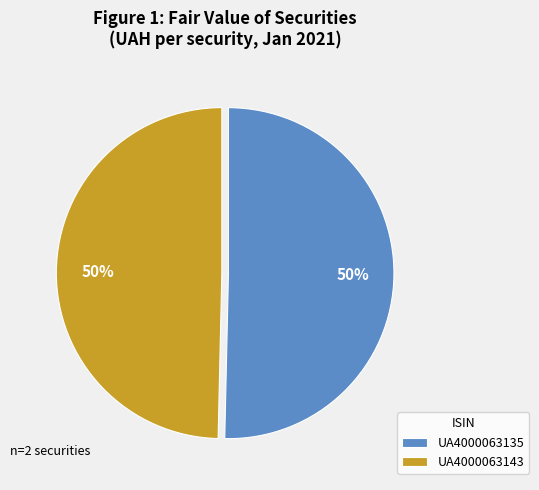

Approximately how many times larger is the value at UA4000063135 compared to UA4000063143?

1.0